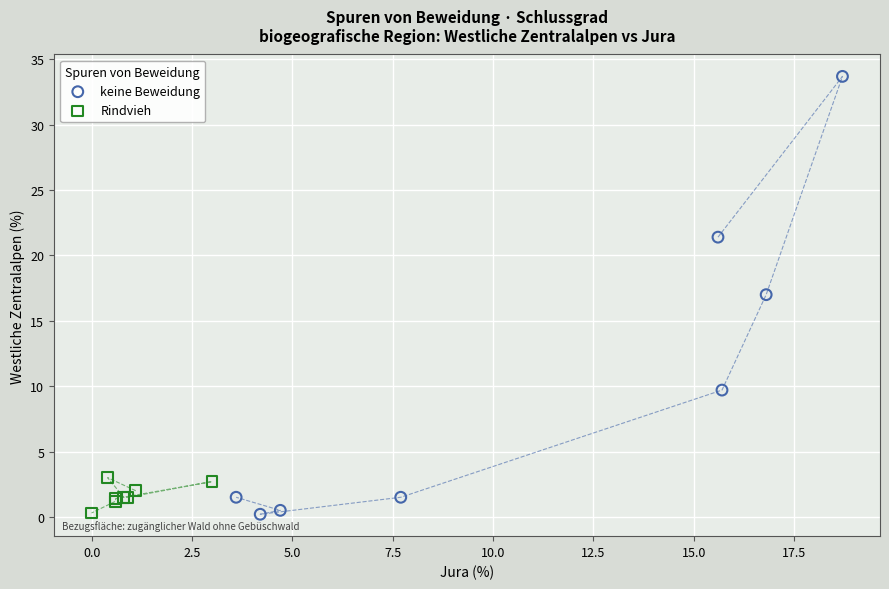

Which series has the widest spread of Y values?

keine Beweidung